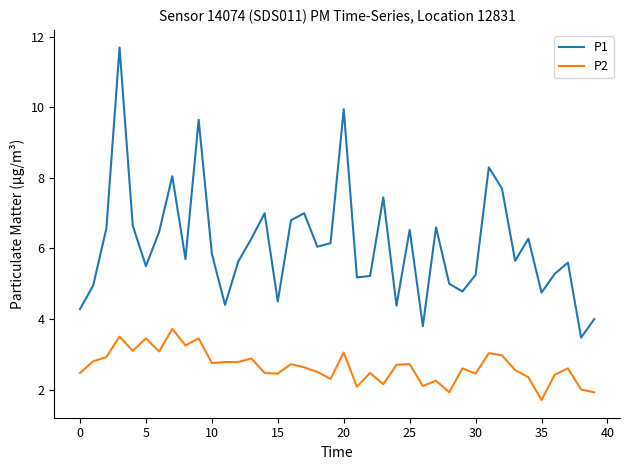

Which series has the largest range (max minus min)?

P1